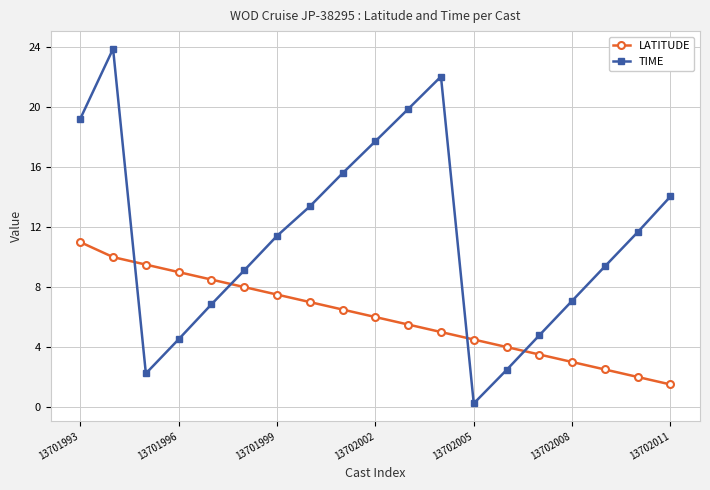

List the series in order of their peak value, highest first.

TIME, LATITUDE